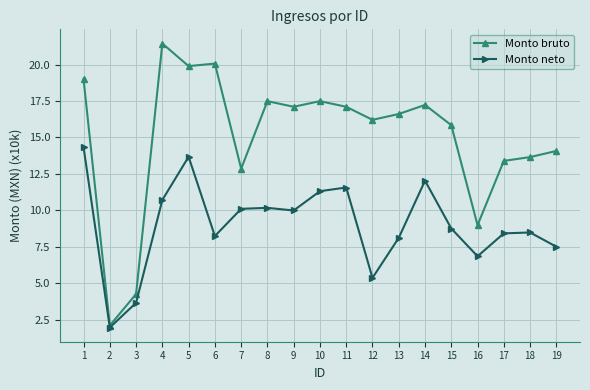

The value of Monto neto at 17 is 8.4. True or false?

True